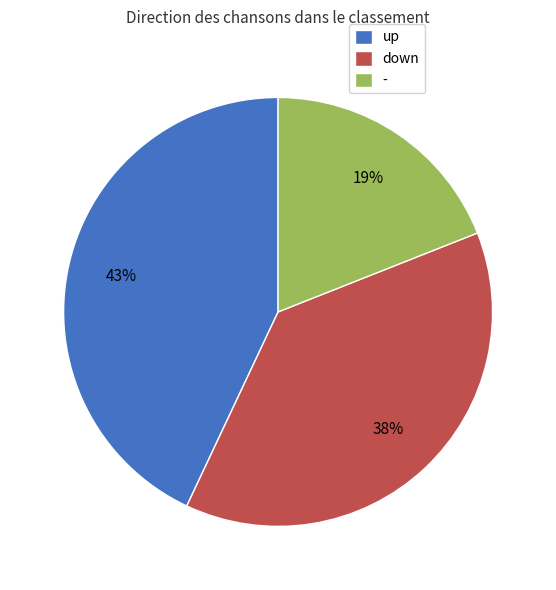

Between - and up, which is larger?

up